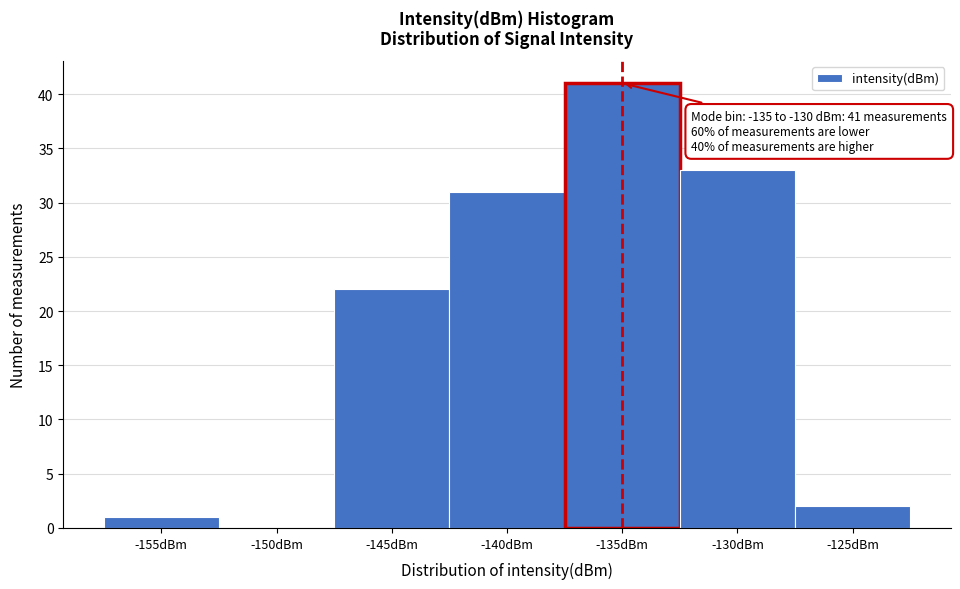

Reading left to right, list all the values displayed in this chart.

-155dBm=1	-150dBm=0	-145dBm=22	-140dBm=31	-135dBm=41	-130dBm=33	-125dBm=2